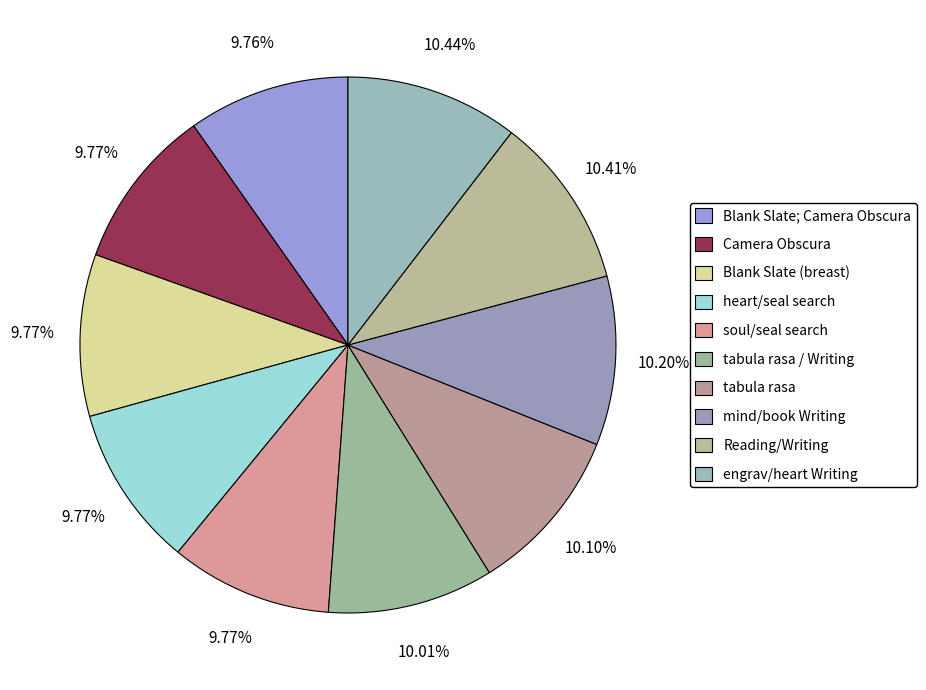

Which category has the smallest portion of the pie?

Blank Slate; Camera Obscura